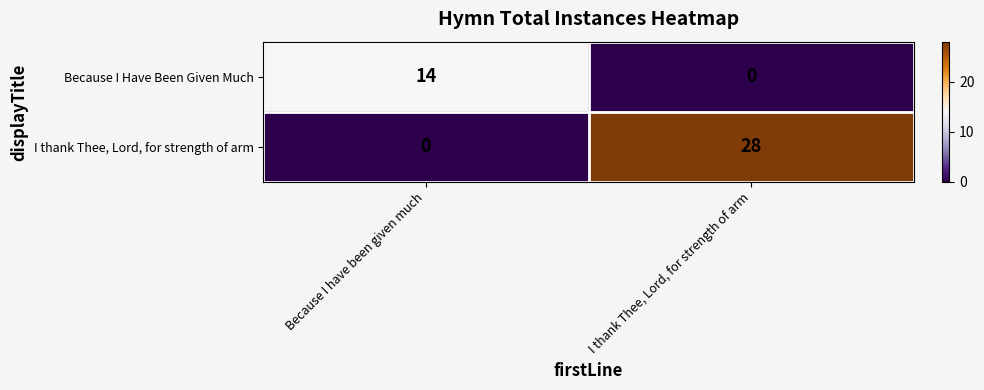

Which series has the largest total across all categories?

I thank Thee, Lord, for strength of arm